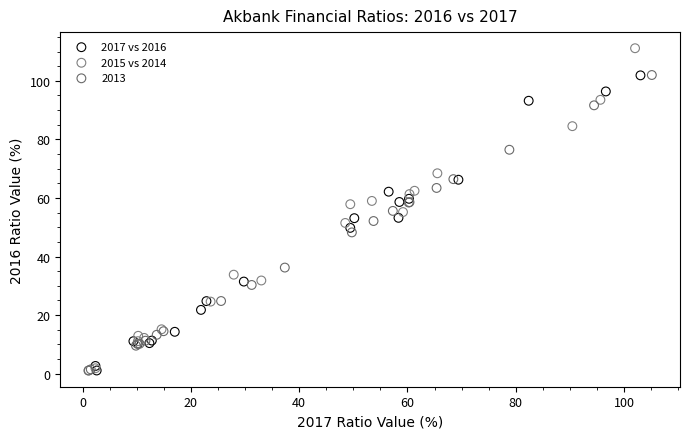

Which series reaches the maximum Y coordinate?

2015 vs 2014